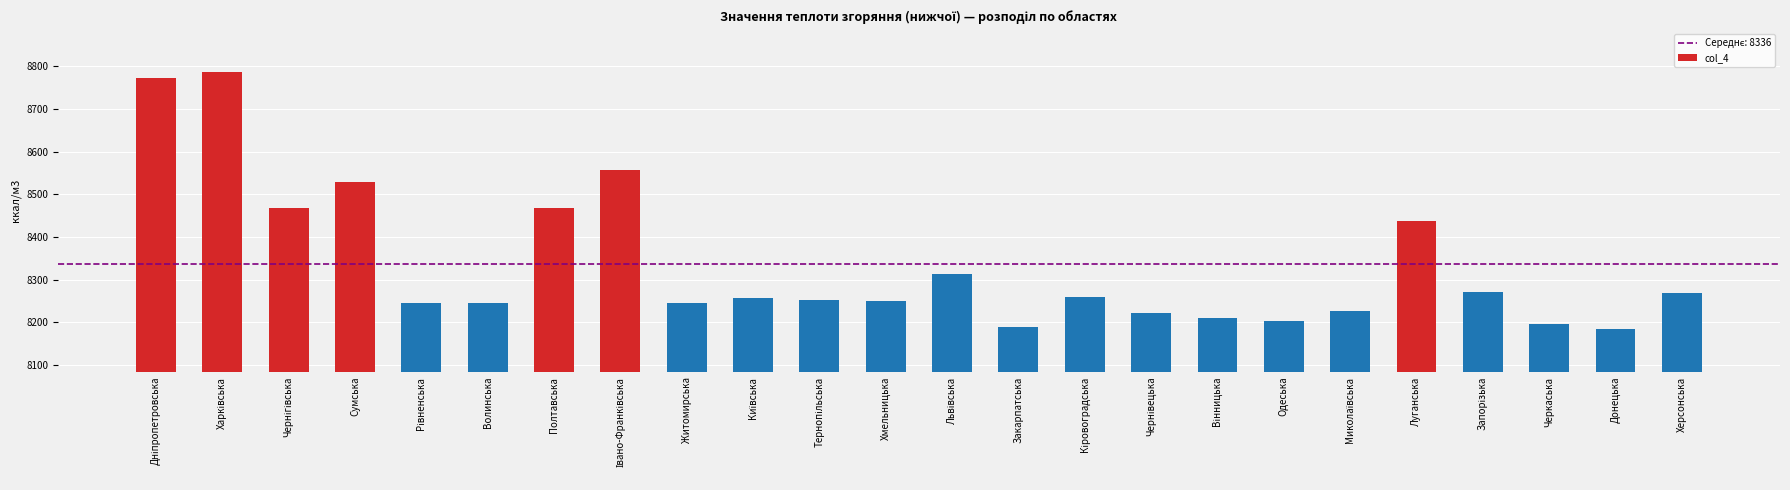

What is the sum of all values?

200059